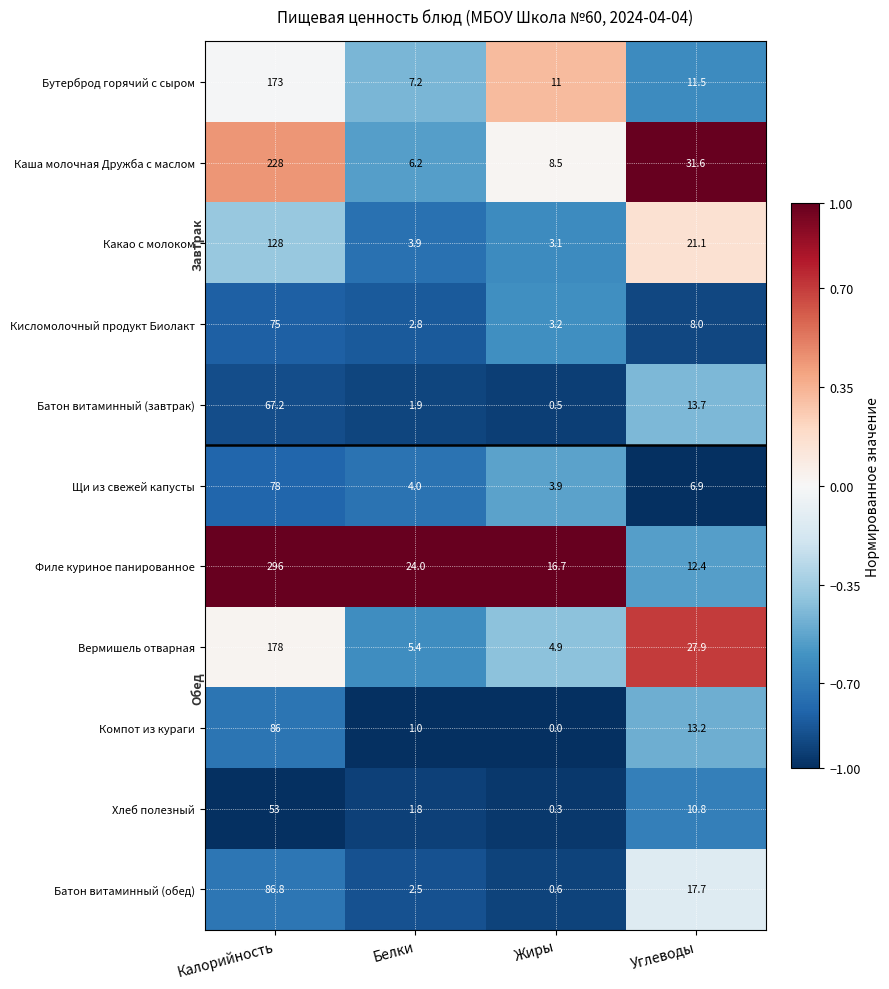

What is the sum of the Компот из кураги values at Жиры and Углеводы?

13.2